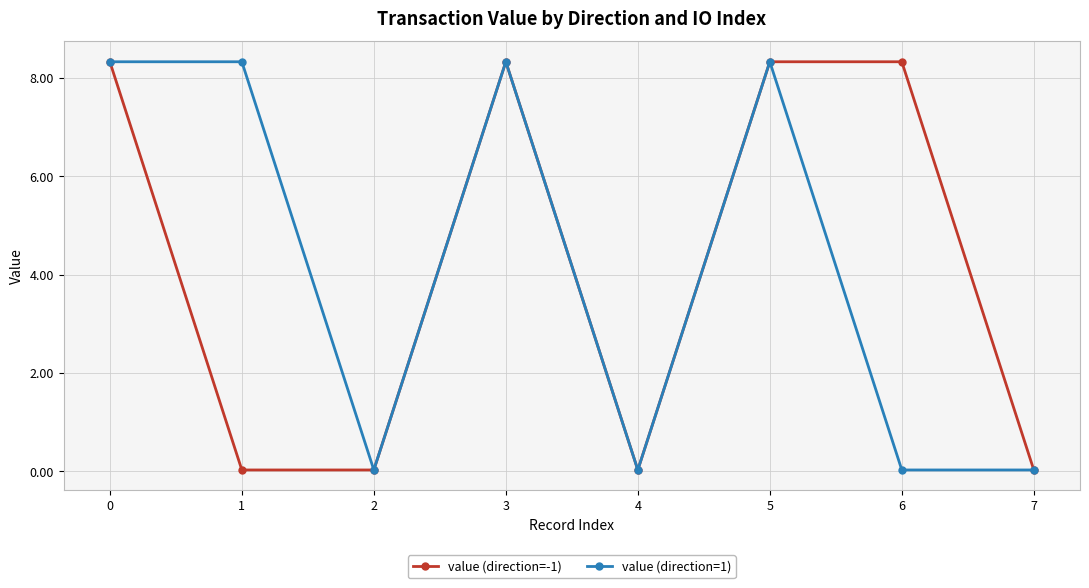

What are all the series names shown in the legend?

value (direction=-1), value (direction=1)